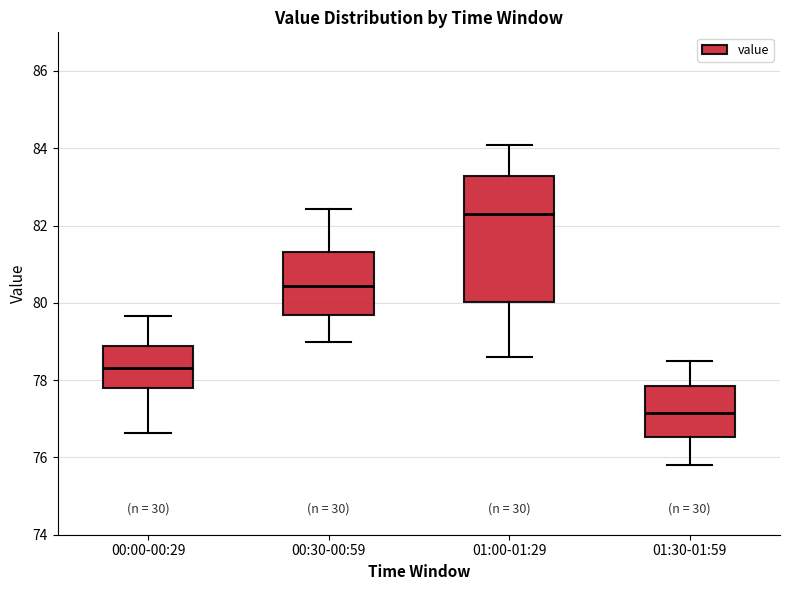

Comparing the boxes themselves (not the whiskers), which one is the tallest?

01:00-01:29